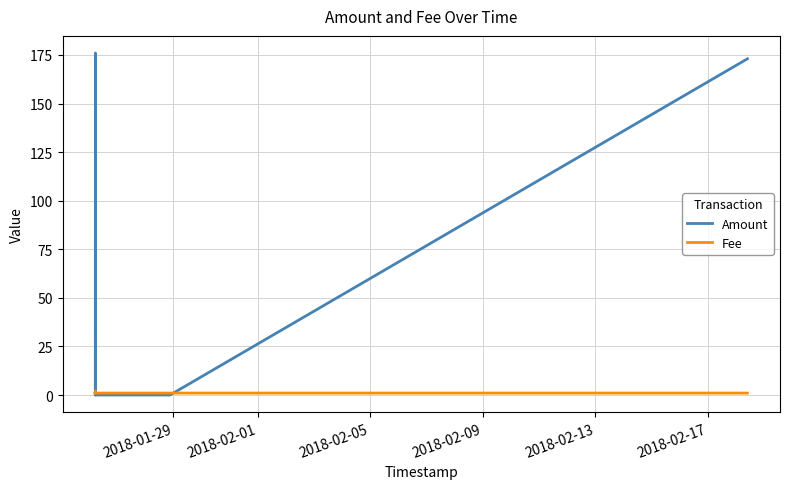

What are all the series names shown in the legend?

Amount, Fee